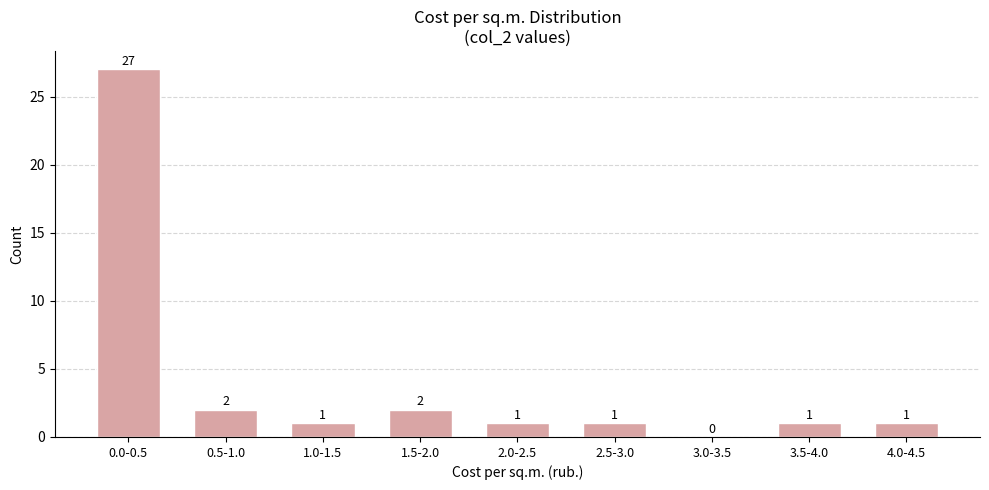

Reading left to right, what are all the values shown in this chart?

0.0-0.5=27	0.5-1.0=2	1.0-1.5=1	1.5-2.0=2	2.0-2.5=1	2.5-3.0=1	3.0-3.5=0	3.5-4.0=1	4.0-4.5=1